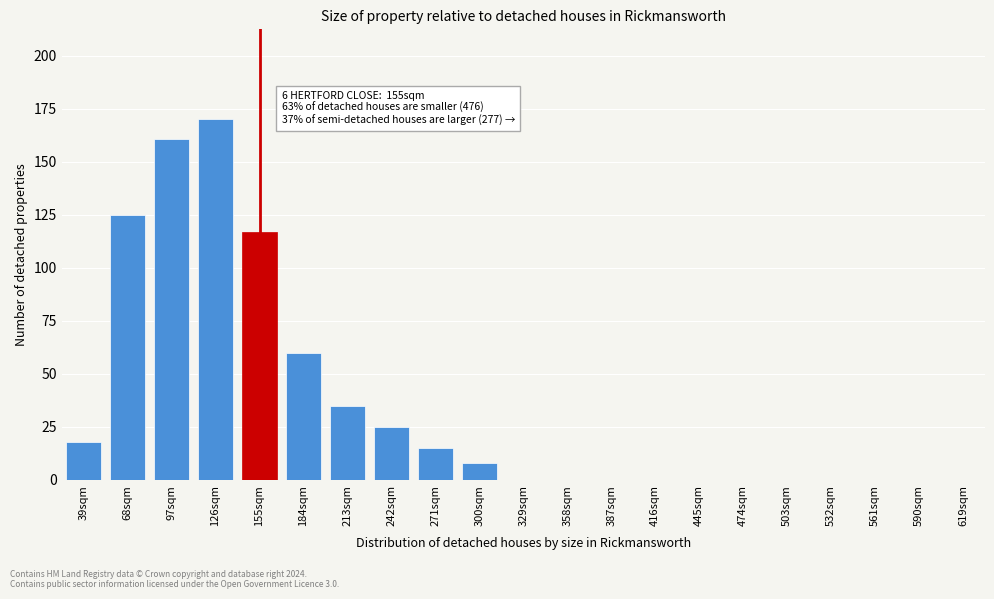

Reading left to right, extract all data points from this chart.

39sqm=18	68sqm=125	97sqm=161	126sqm=170	155sqm=117	184sqm=60	213sqm=35	242sqm=25	271sqm=15	300sqm=8	329sqm=0	358sqm=0	387sqm=0	416sqm=0	445sqm=0	474sqm=0	503sqm=0	532sqm=0	561sqm=0	590sqm=0	619sqm=0